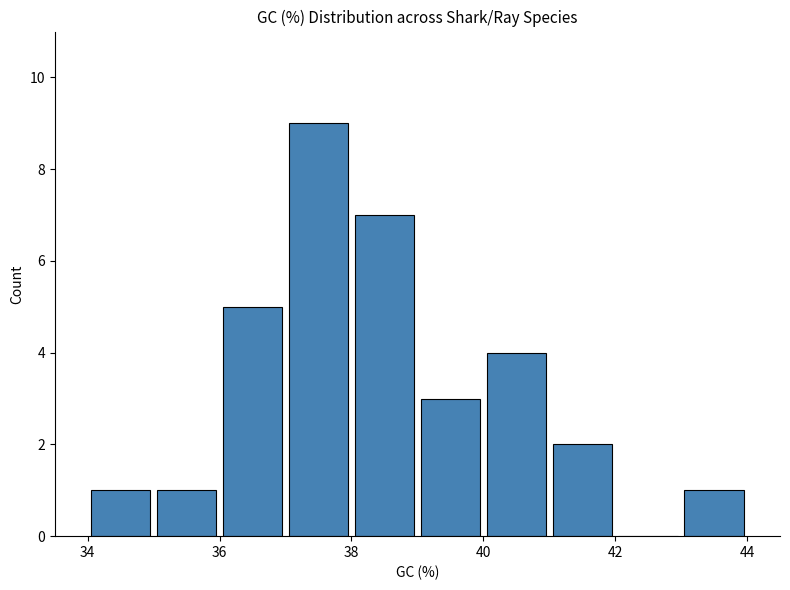

What is the maximum value shown in the chart?

9